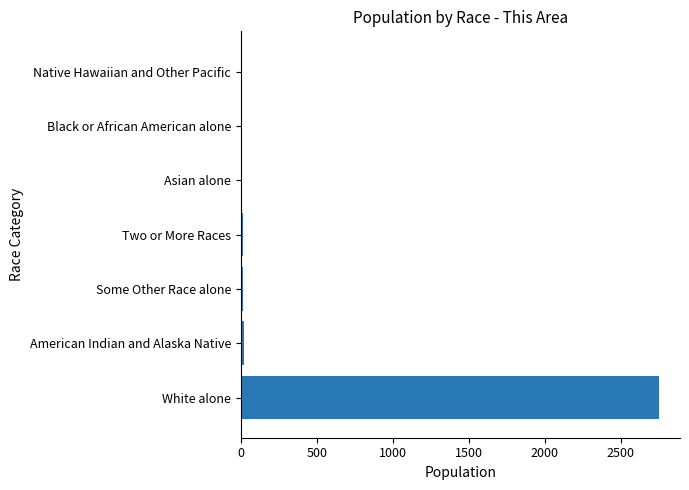

The value at Native Hawaiian and Other Pacific is 0. True or false?

True